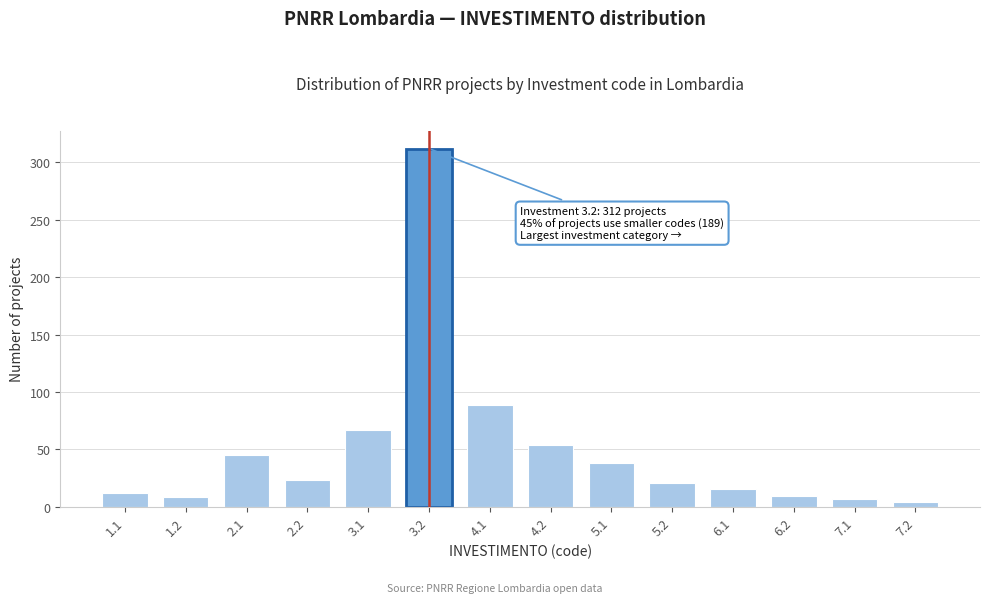

What is the maximum value shown in the chart?

312